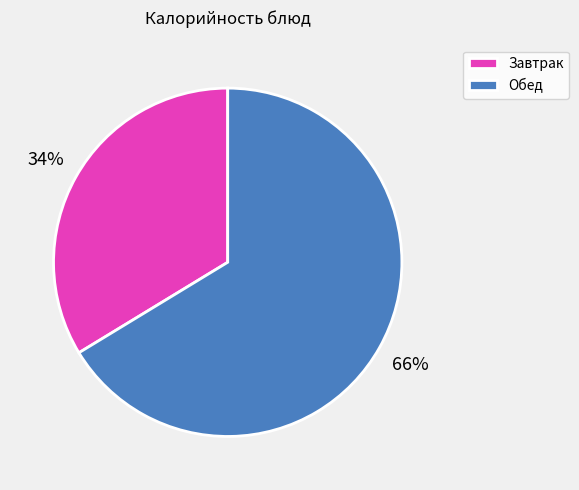

To the nearest percent, what is the average slice percentage?

50%